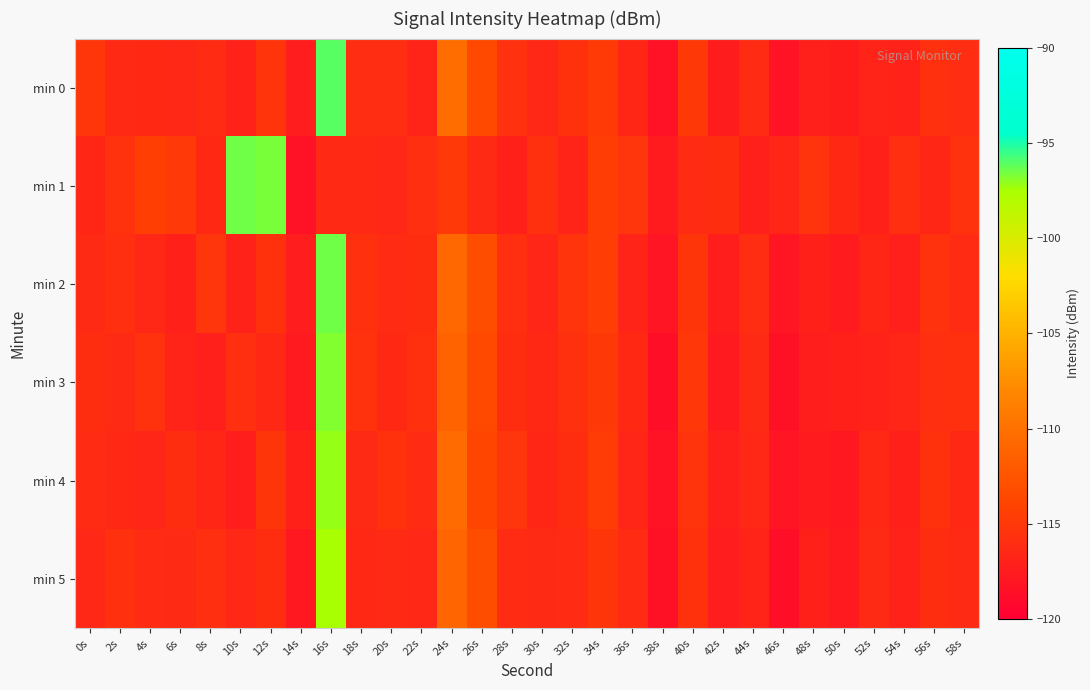

What is the greatest value displayed?

-96.1